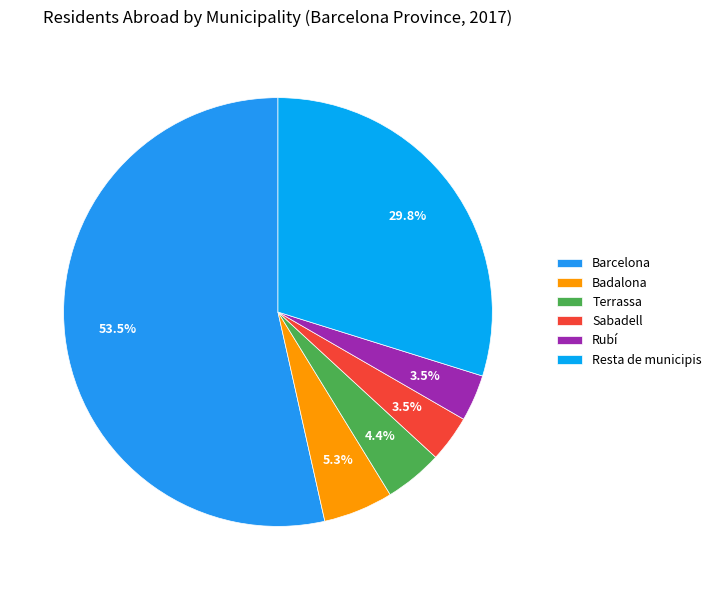

Which category has the smallest portion of the pie?

Sabadell